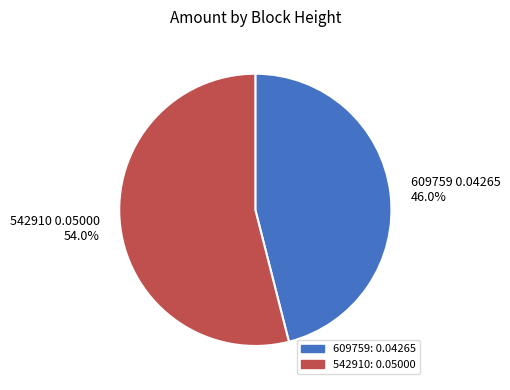

Rank the categories by value from lowest to highest.

609759, 542910